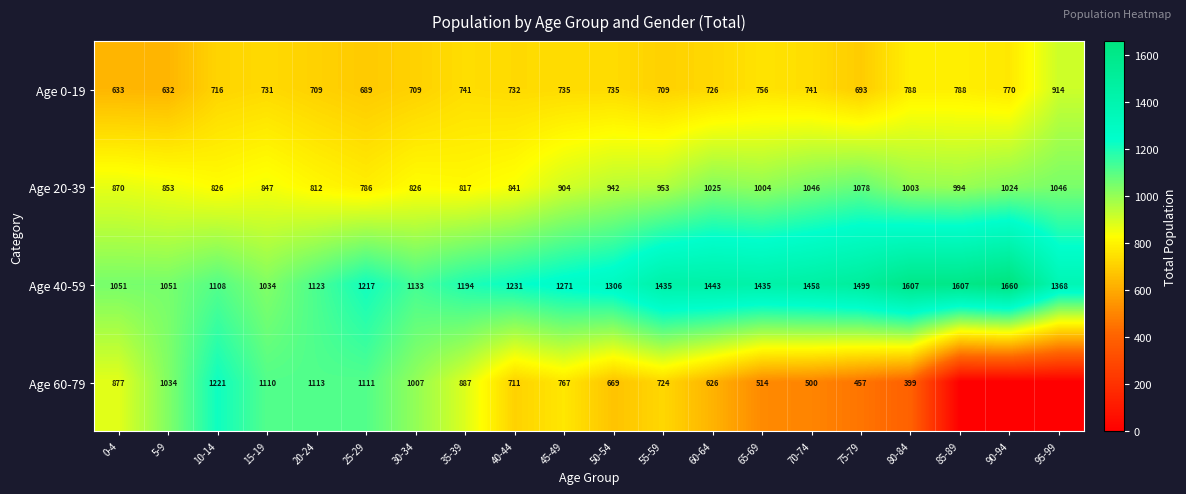

Is the value of Age 60-79 at 65-69 greater than the value of Age 0-19 at 45-49?

No